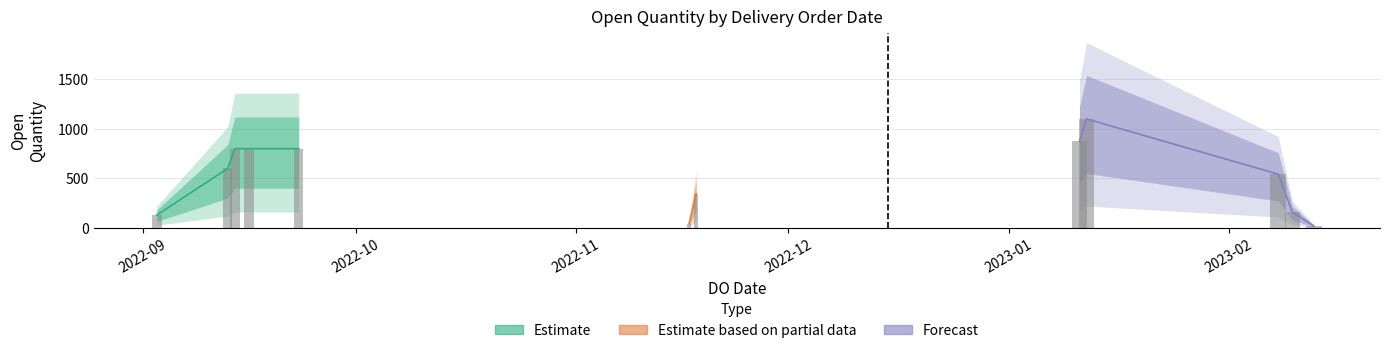

Is it true that the value at 14/09/2022 is 1259?

False